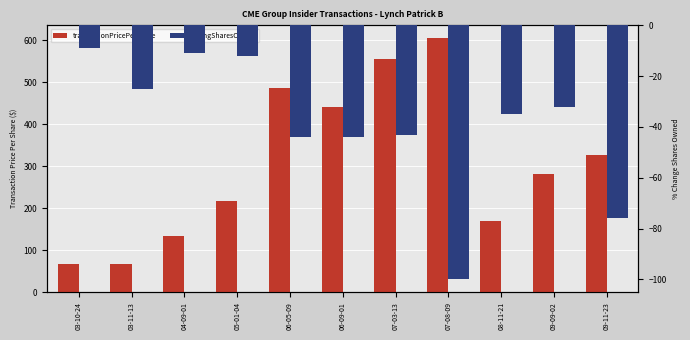

The pctchgSharesOwned series shows -7.6 at 03-11-13. True or false?

False